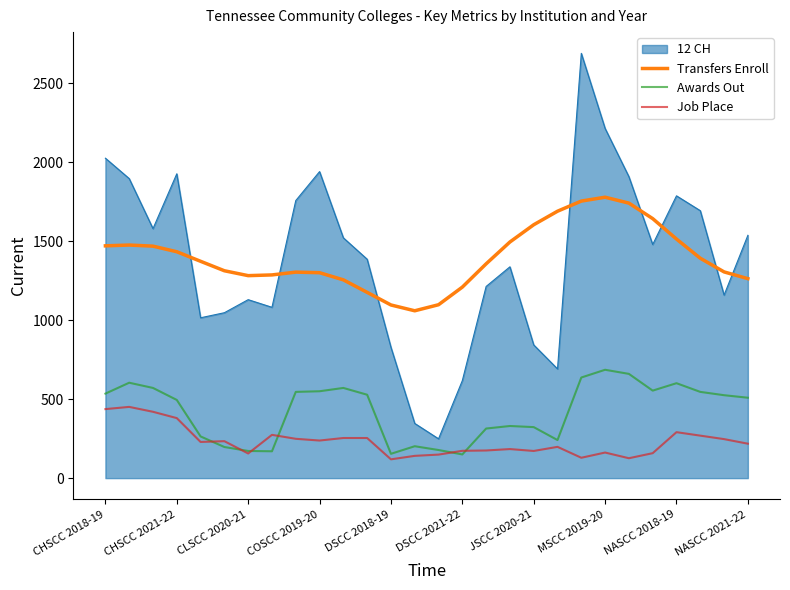

True or false: 12 CH and Awards Out cross at least once.

False